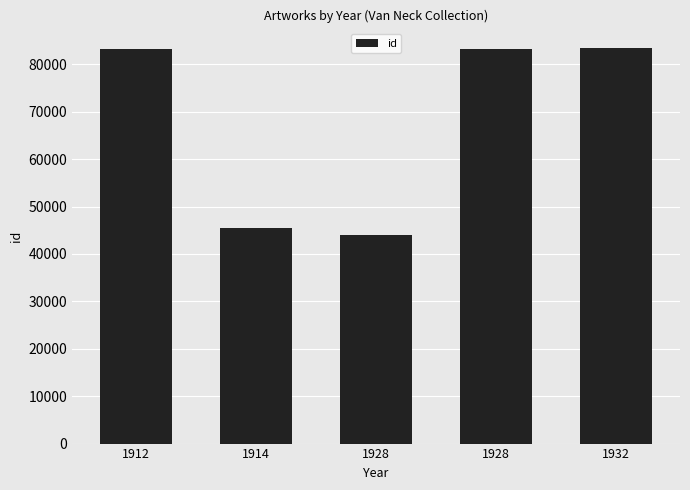

Rank the categories by value from highest to lowest.

1932, 1928, 1912, 1914, 1928